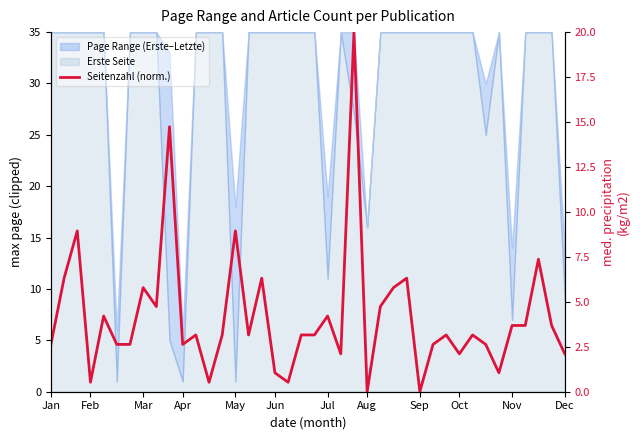

Read the value at 20.

3.2